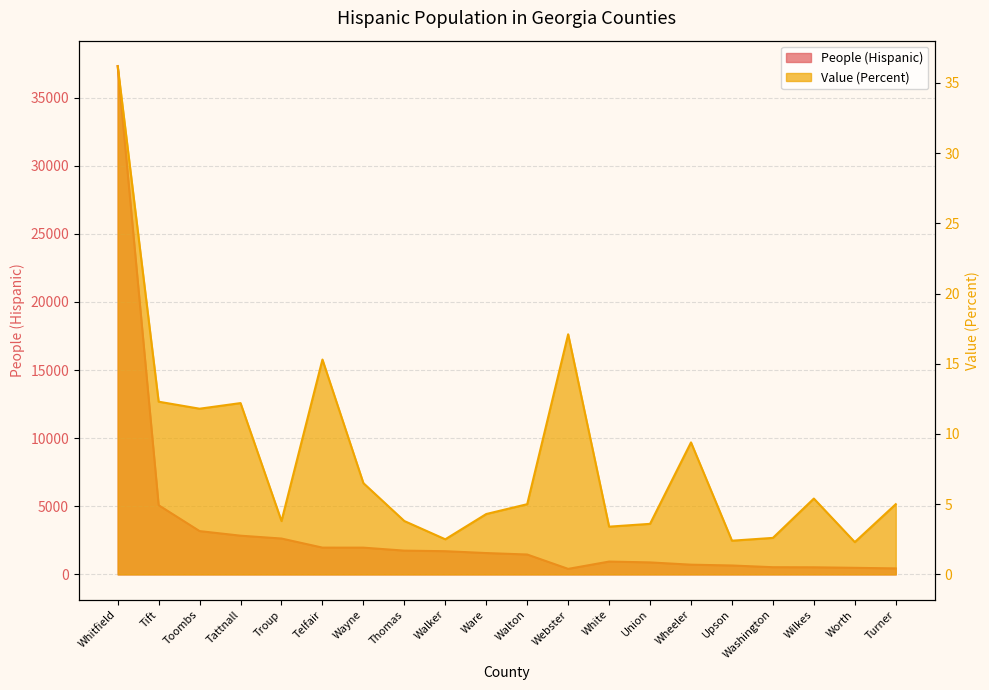

True or false: People (Hispanic) and Value (Percent) intersect in this chart.

False